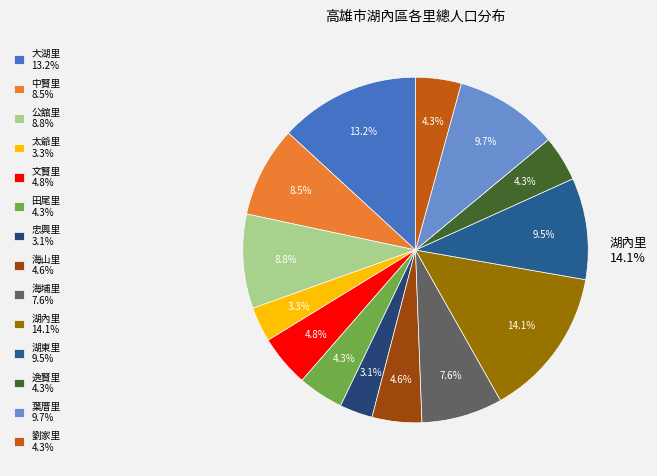

To the nearest percent, what portion does 海山里 represent?

5%